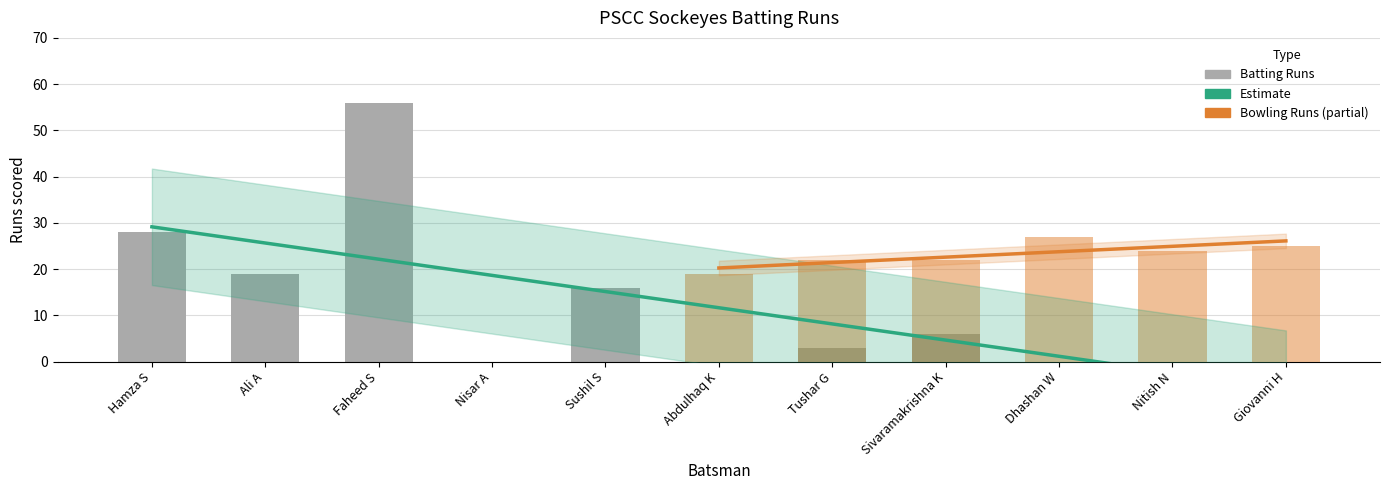

What is the greatest value displayed?

56